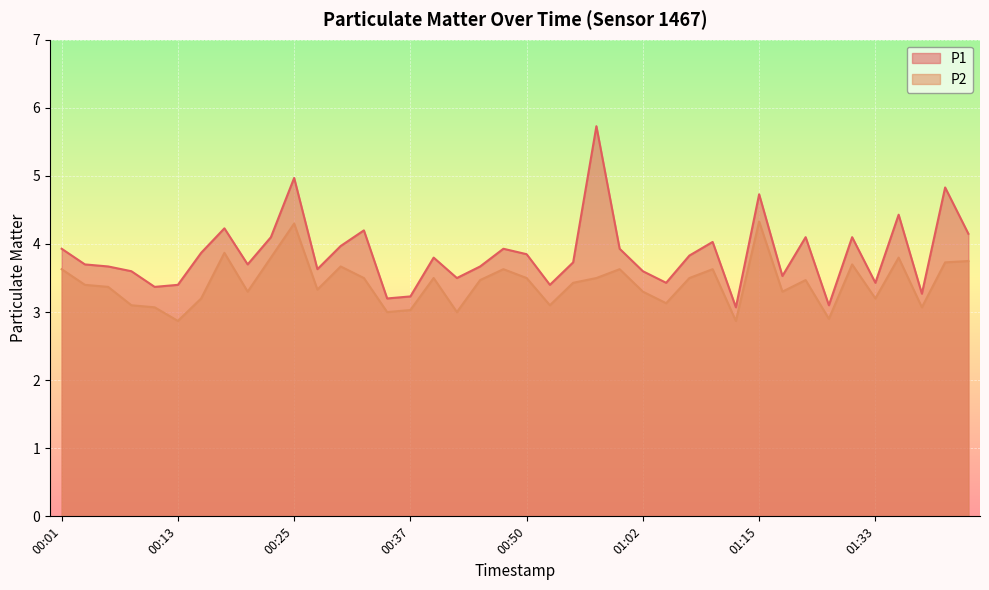

What is the total value across all series at 01:15?

9.1